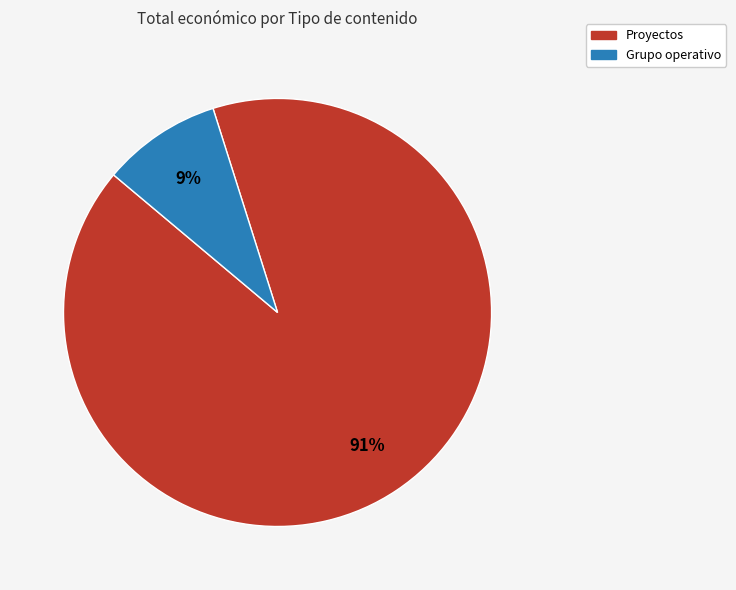

Is there any slice that represents more than half of the pie?

Yes